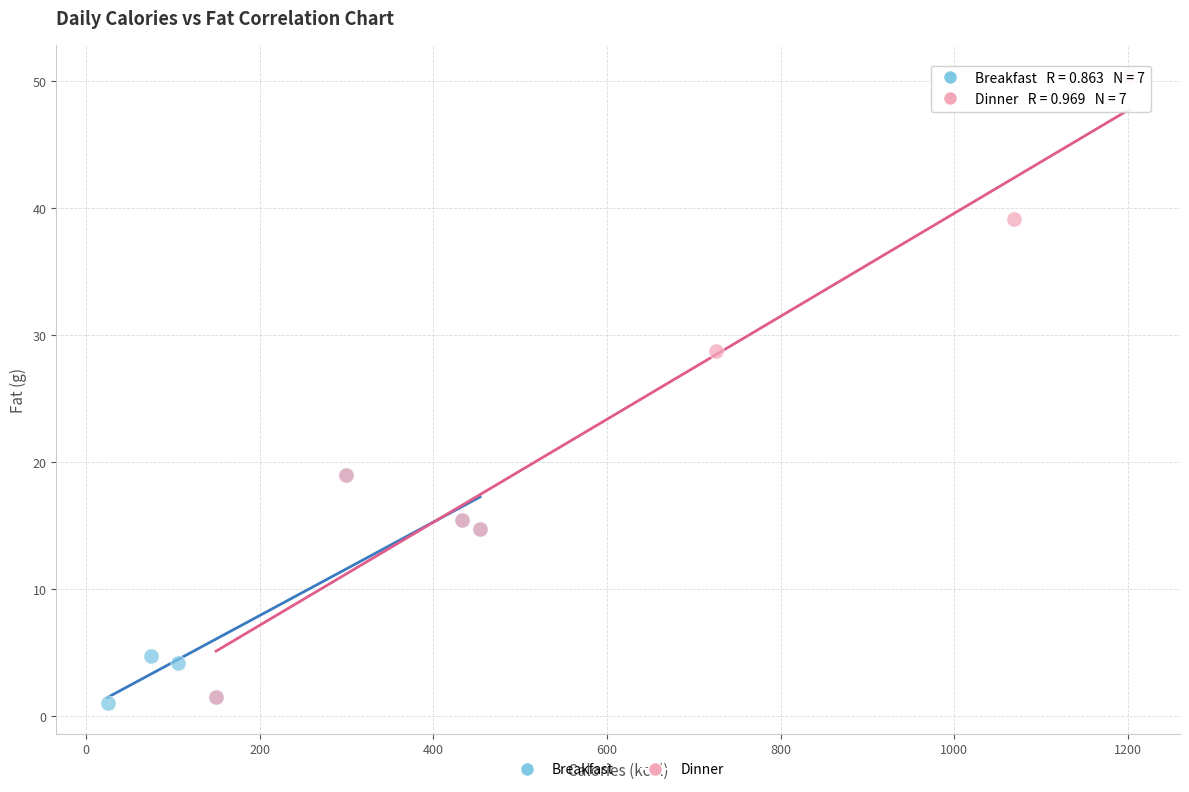

Which series contains the highest Y value?

Dinner